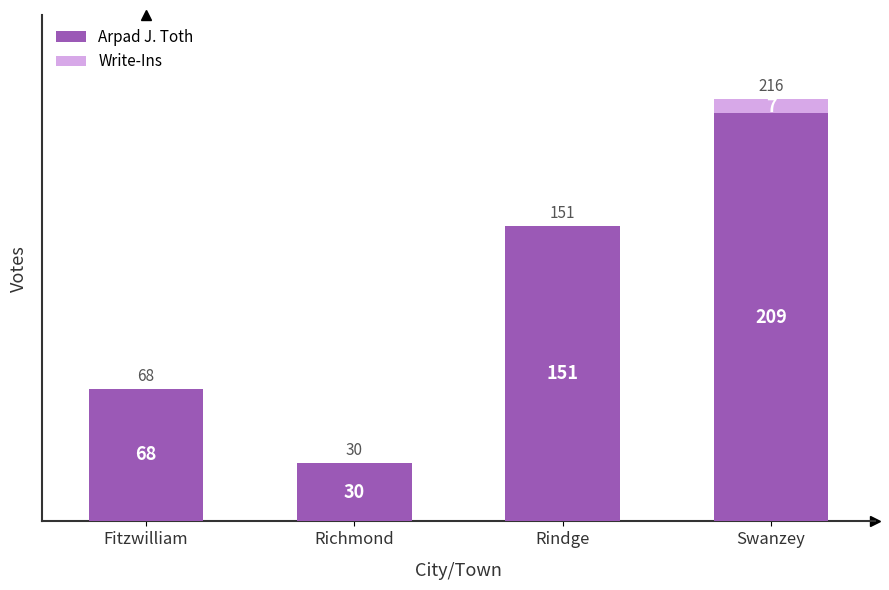

True or false: Arpad J. Toth has a value of 119 at Fitzwilliam.

False